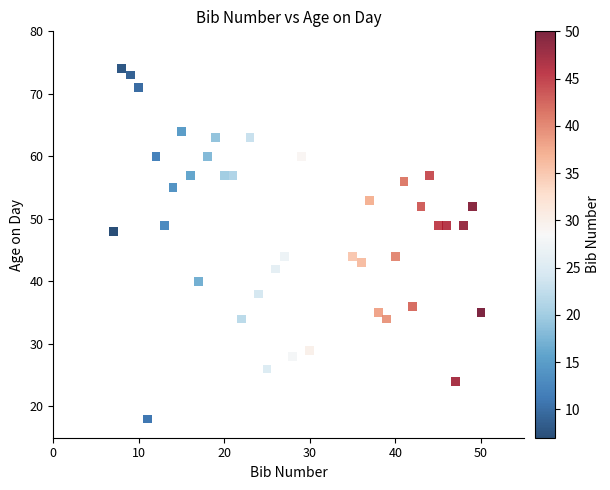

What is the range of X values (max minus min)?

43